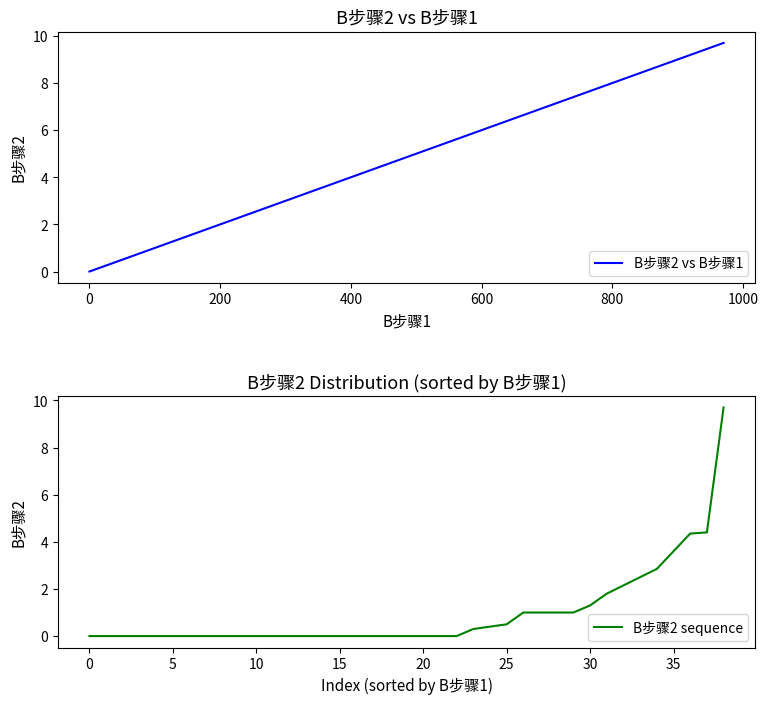

What is the maximum value for B步骤2 sequence?

9.7